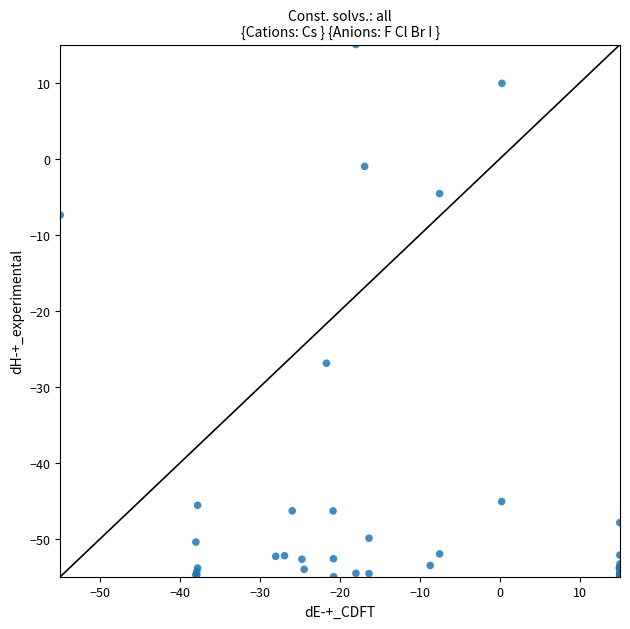

What Y value in the scatter plot is closest to -20?

-26.9